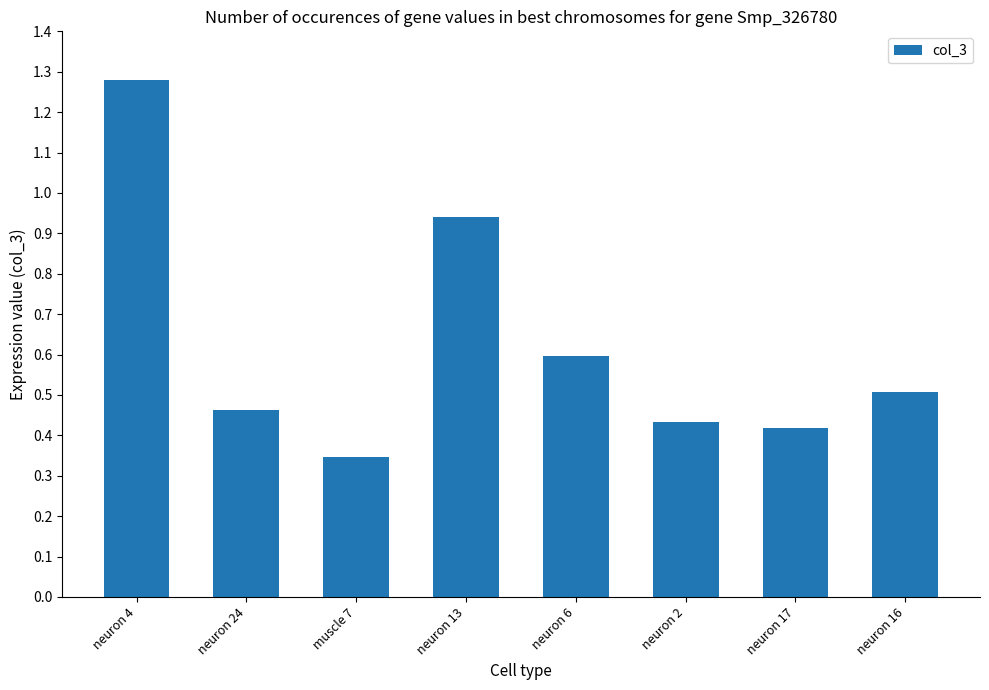

How many distinct data groups are displayed?

1